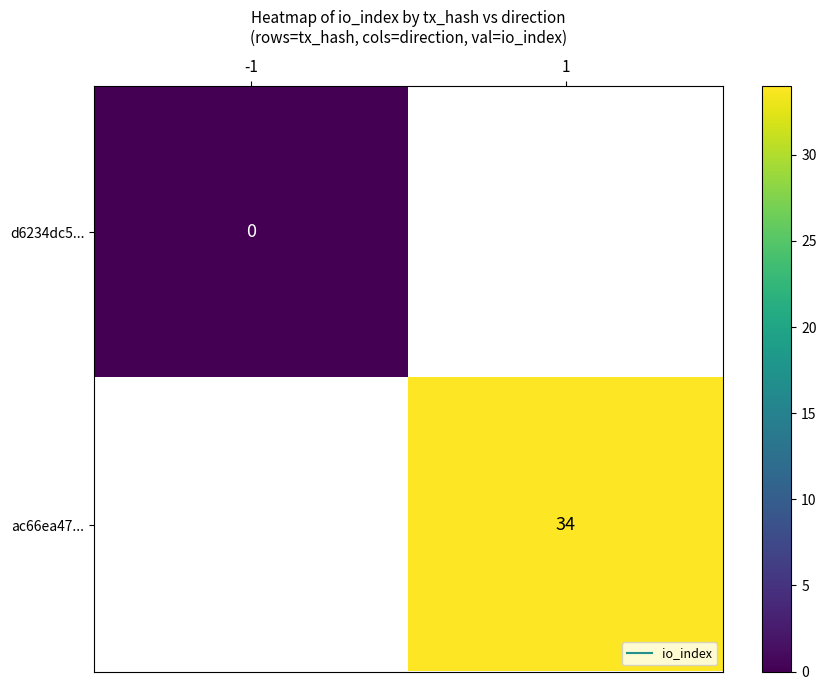

How many data points does each series have?

2